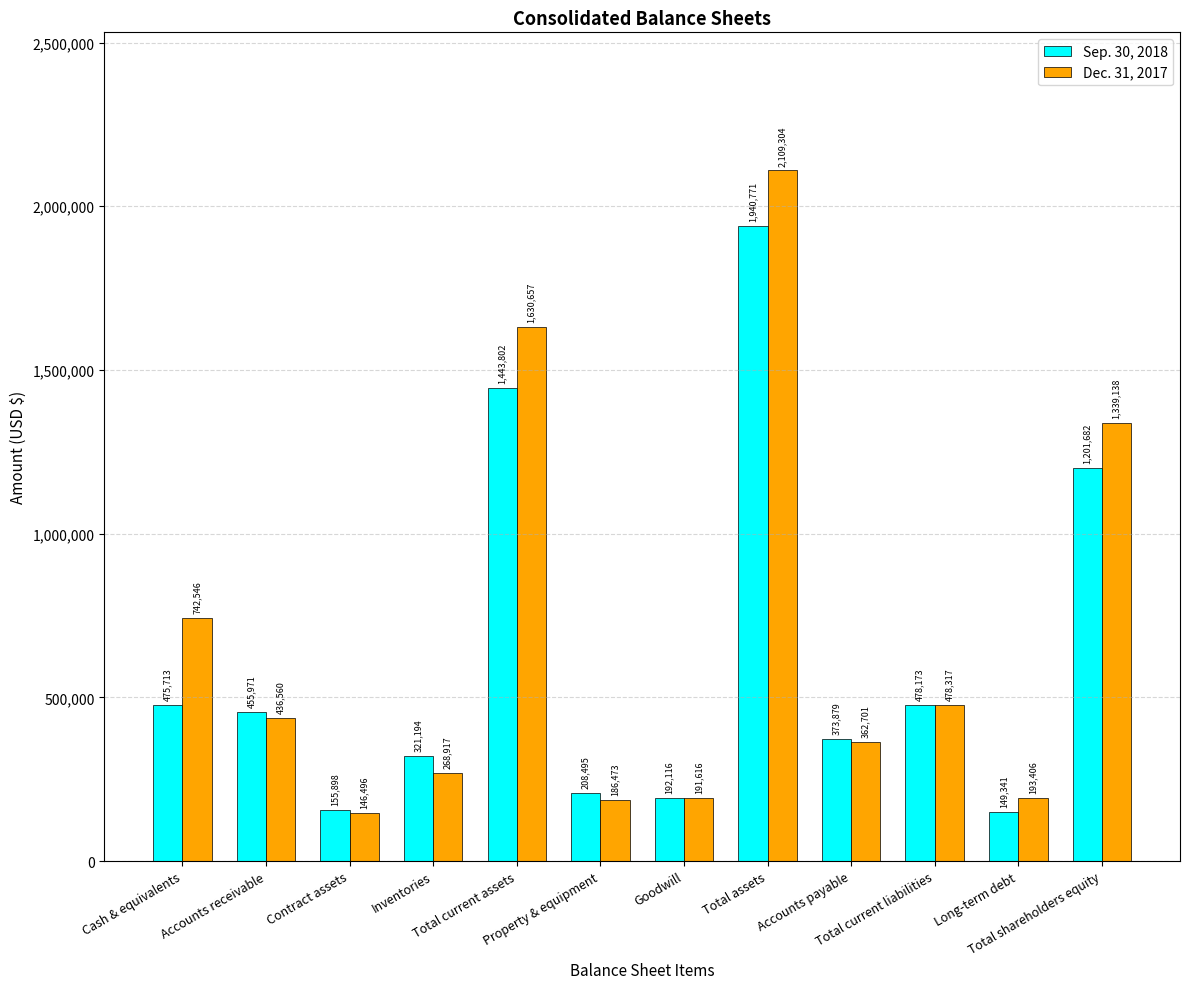

Which series changed the most between Cash & equivalents and Total assets?

Sep. 30, 2018